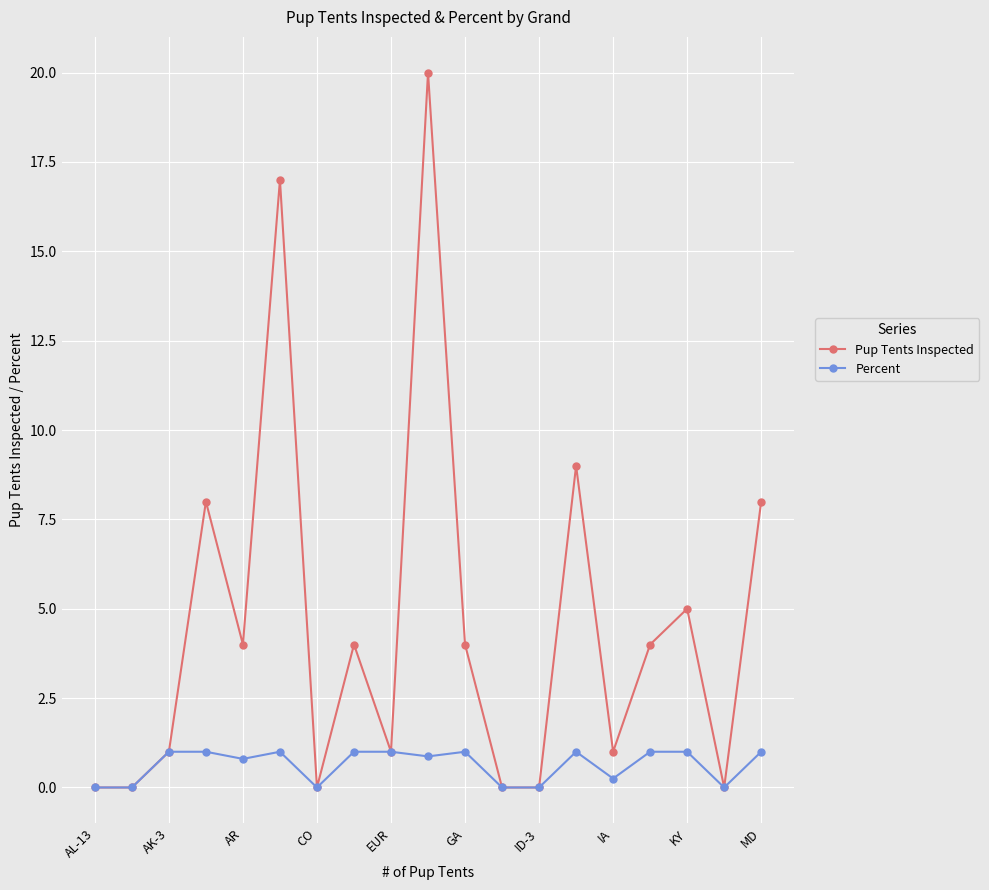

Which series has the largest total across all categories?

Pup Tents Inspected